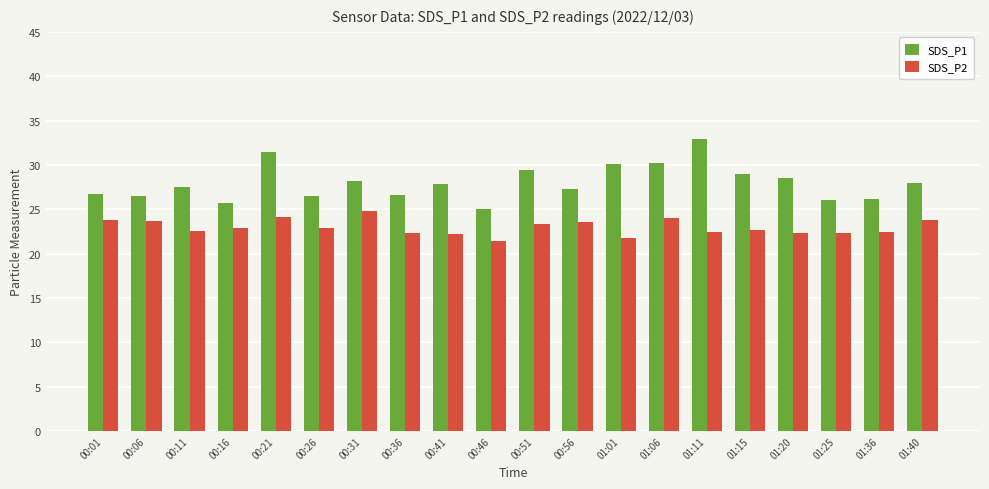

What is the maximum value for SDS_P1?

33.0